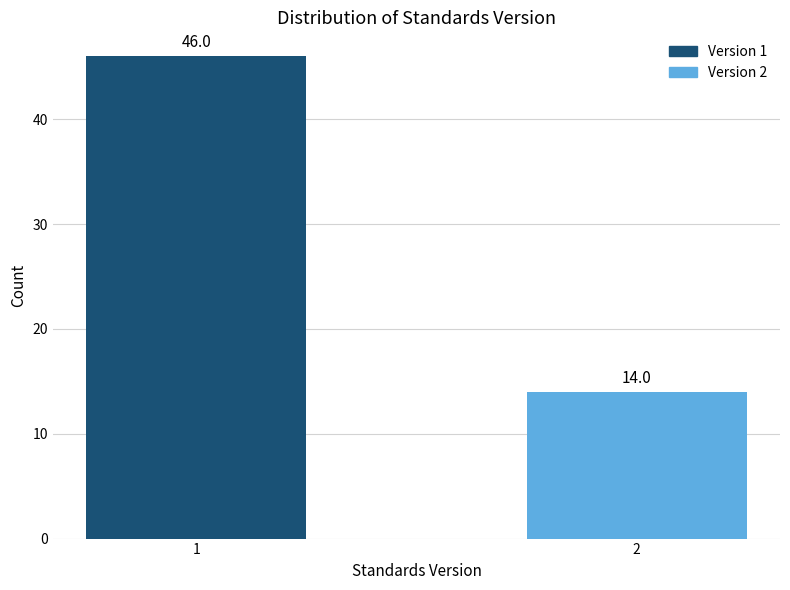

Reading right to left, list all the values displayed in this chart.

14	46